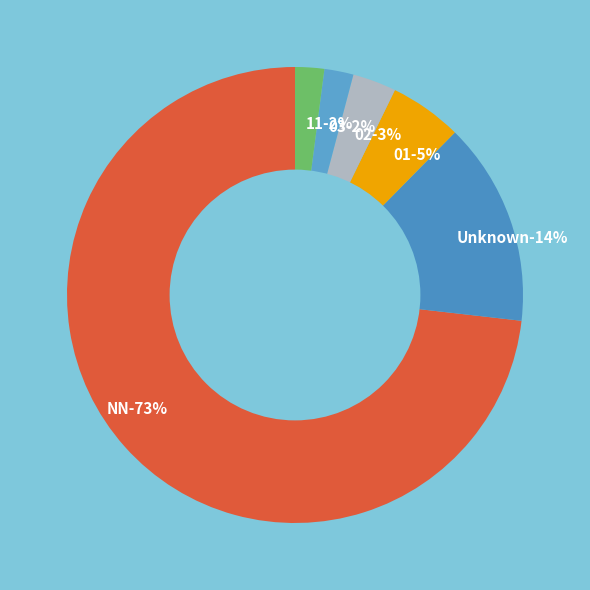

What is the smallest slice in the pie chart?

03